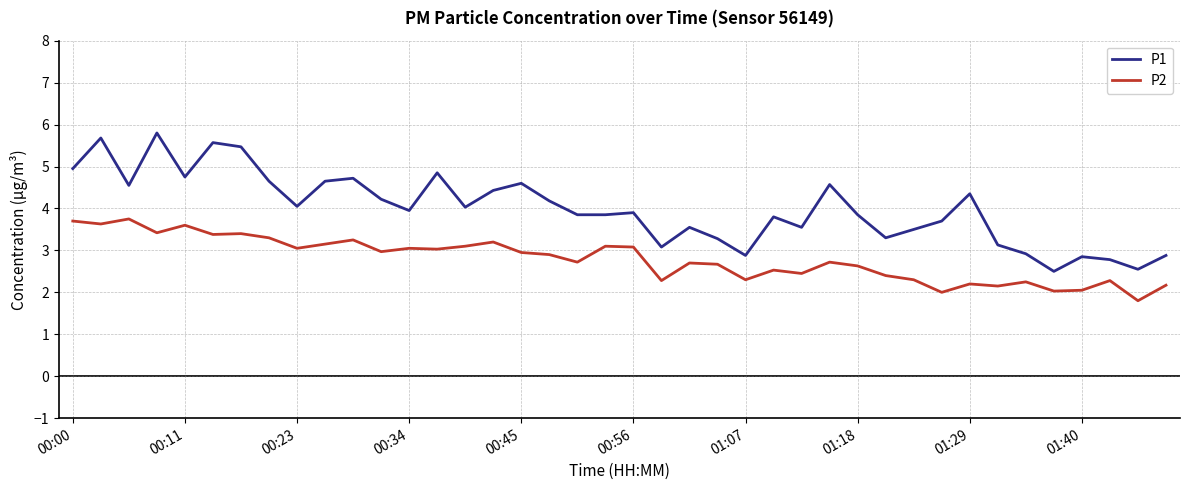

True or false: P1 and P2 cross at least once.

False